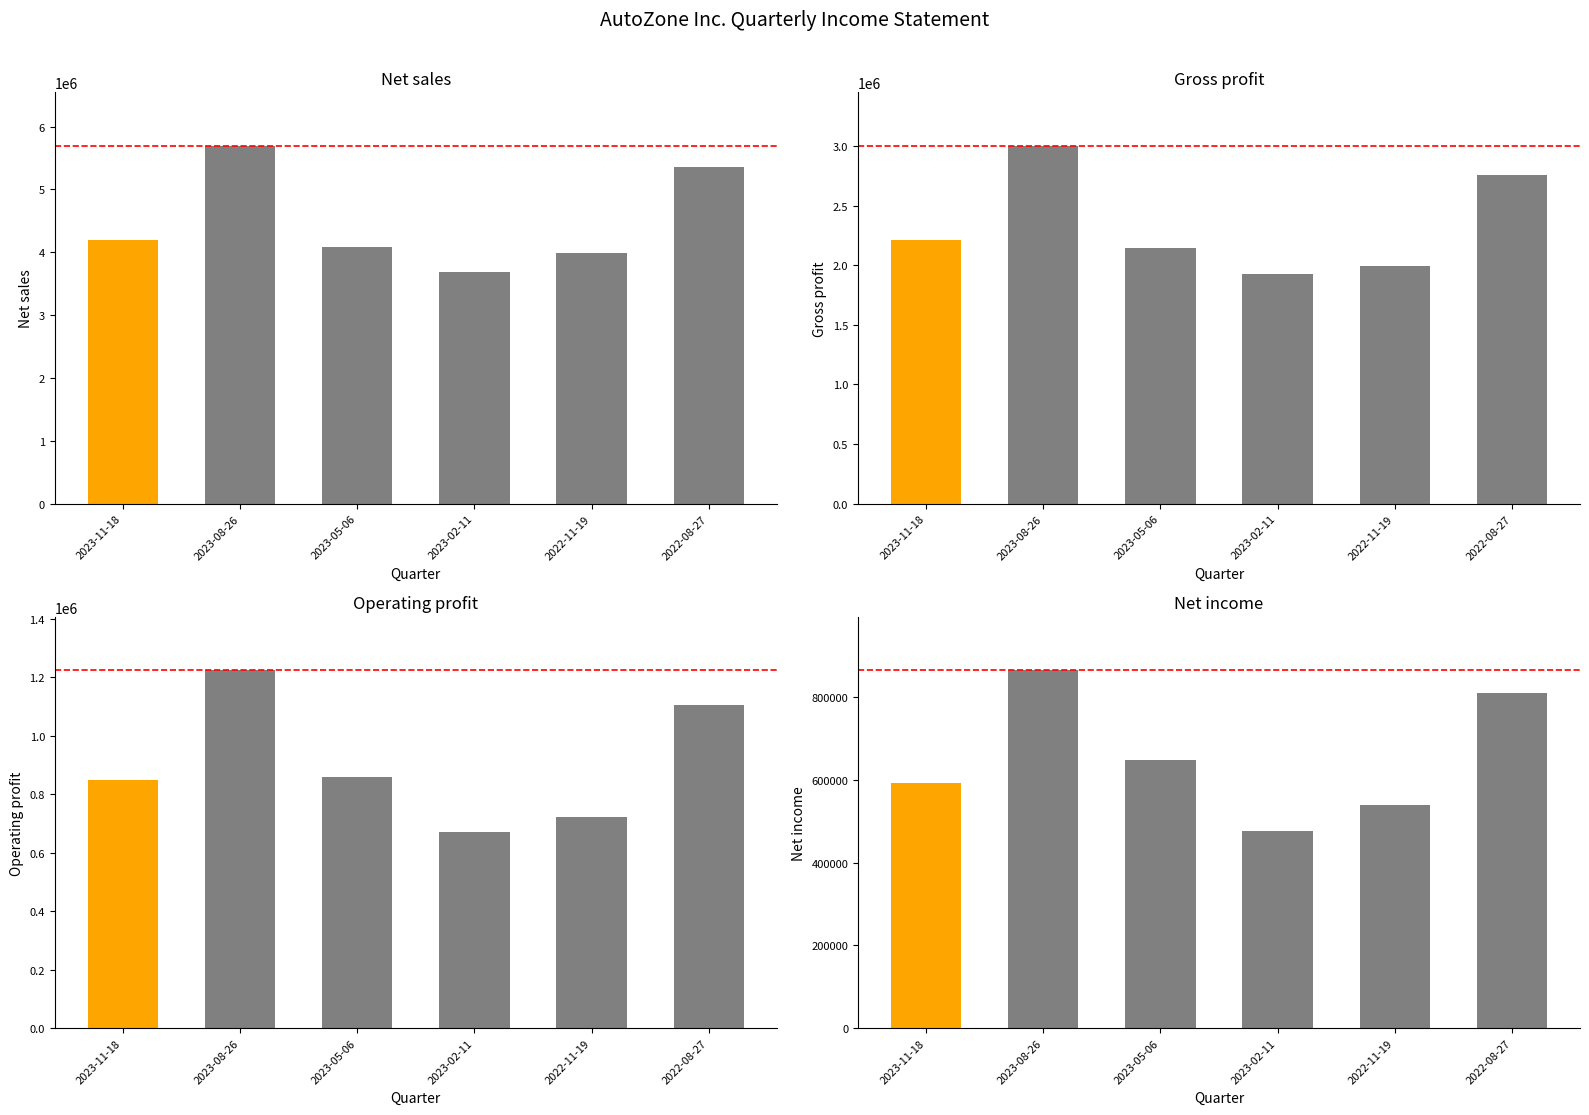

What is the label of the 6th bar from the left?

2022-08-27